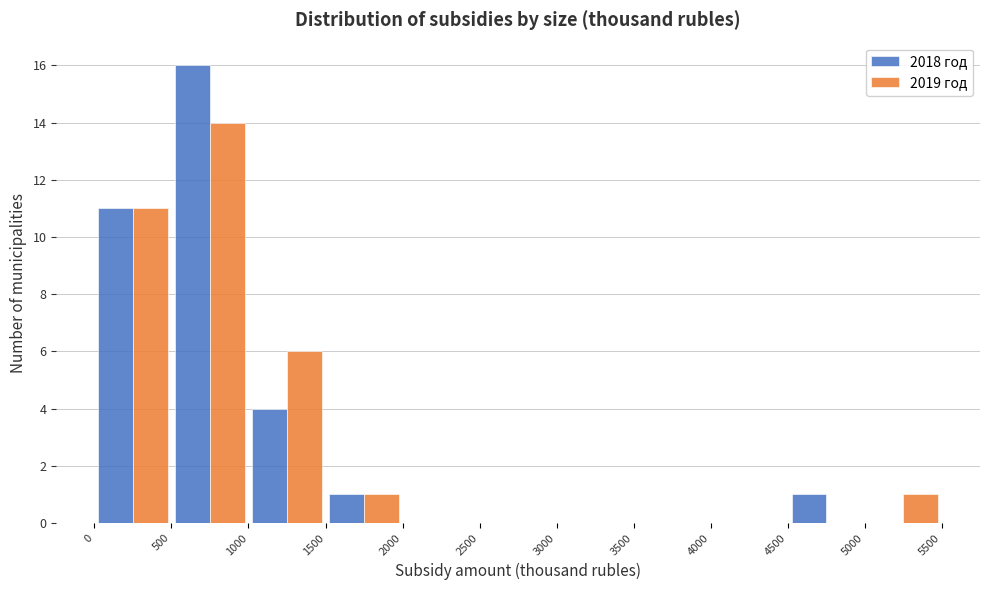

Reading left to right, list every range on the x-axis with the height of the bar of each series over it. The values are not printed on the chart, so give them approximately, as read against the axis.

0 to 500: 2018 год=11	2019 год=11
500 to 1000: 2018 год=16	2019 год=14
1000 to 1500: 2018 год=4	2019 год=6
1500 to 2000: 2018 год=1	2019 год=1
2000 to 2500: 2018 год=0	2019 год=0
2500 to 3000: 2018 год=0	2019 год=0
3000 to 3500: 2018 год=0	2019 год=0
3500 to 4000: 2018 год=0	2019 год=0
4000 to 4500: 2018 год=0	2019 год=0
4500 to 5000: 2018 год=1	2019 год=0
5000 to 5500: 2018 год=0	2019 год=1